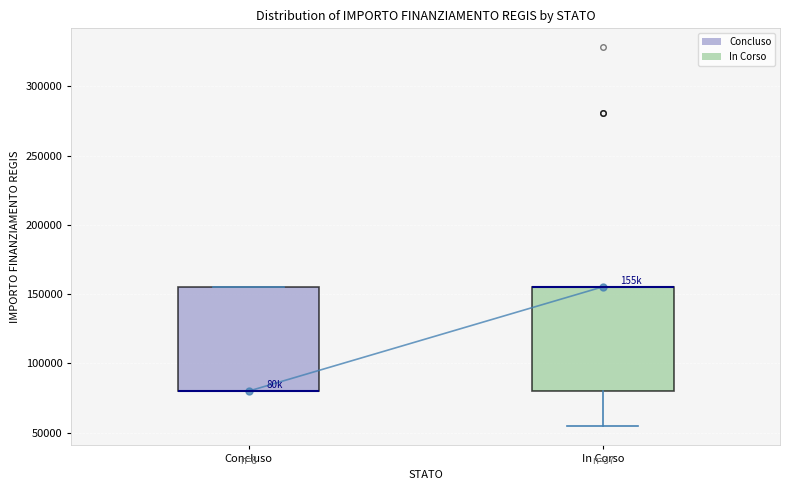

Reading left to right, transcribe this box plot: for each box, give where its median line is, the range the box spans, and where its two whiskers end, as read against the y-axis. The values are not printed on the chart, so give them approximately, as read against the axis.

Concluso: median 80000 (drawn on the box's lower edge), box 80000 to 155000, whiskers 80000 to 155000
In Corso: median 155000 (drawn on the box's upper edge), box 80000 to 155000, whiskers 55000 to 155000